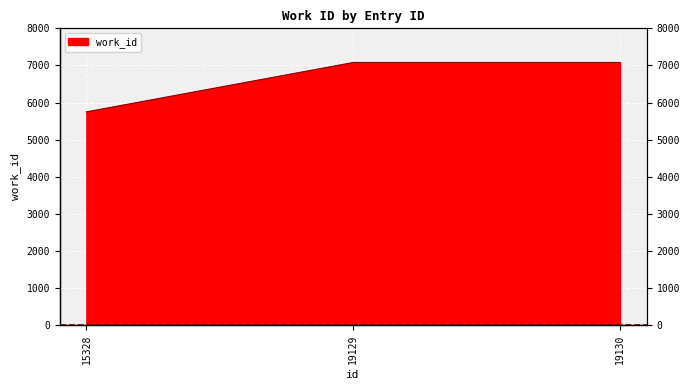

Reading right to left, extract all data points from this chart.

19130=7080	19129=7080	15328=5750